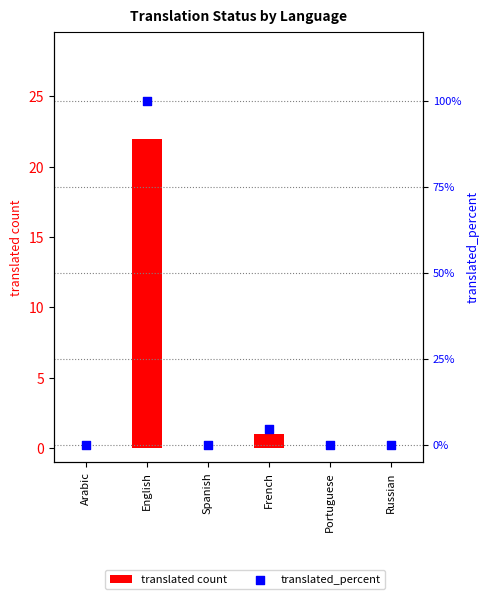

At which category is the sum across all series the highest?

English